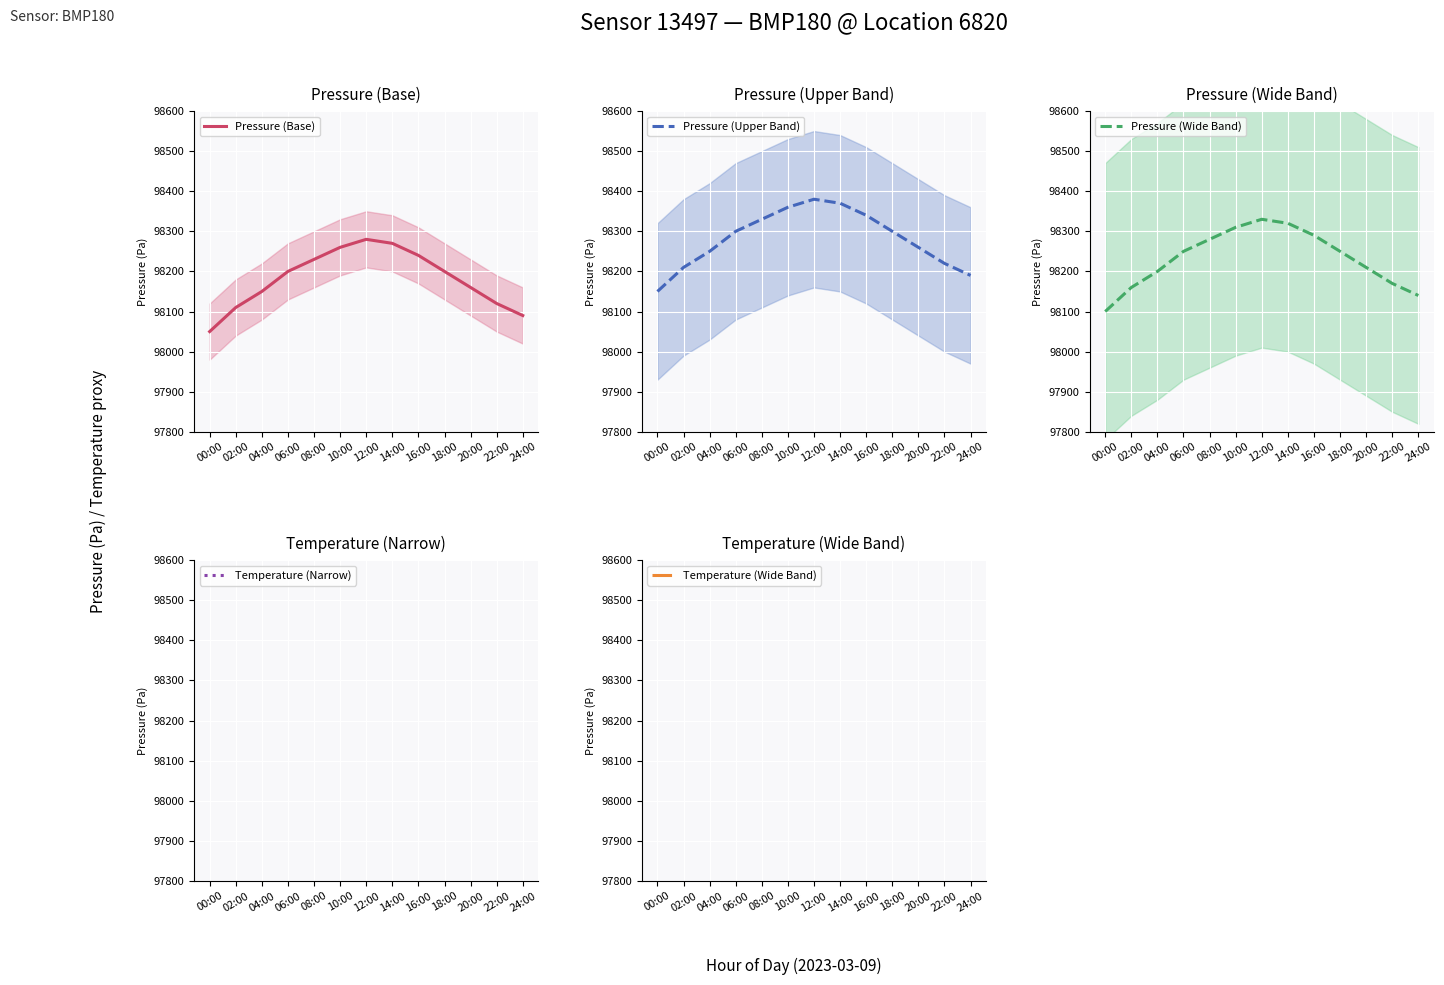

At how many categories does at least one series exceed 30752?

13